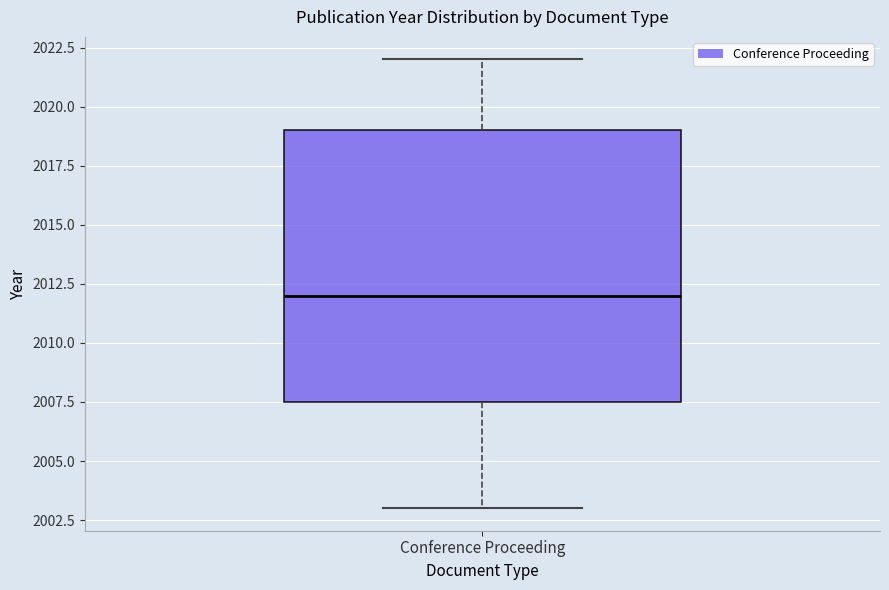

Where is the upper edge of the box for Conference Proceeding on the y-axis? The values are not printed on the chart, so give them approximately, as read against the axis.

2019.0